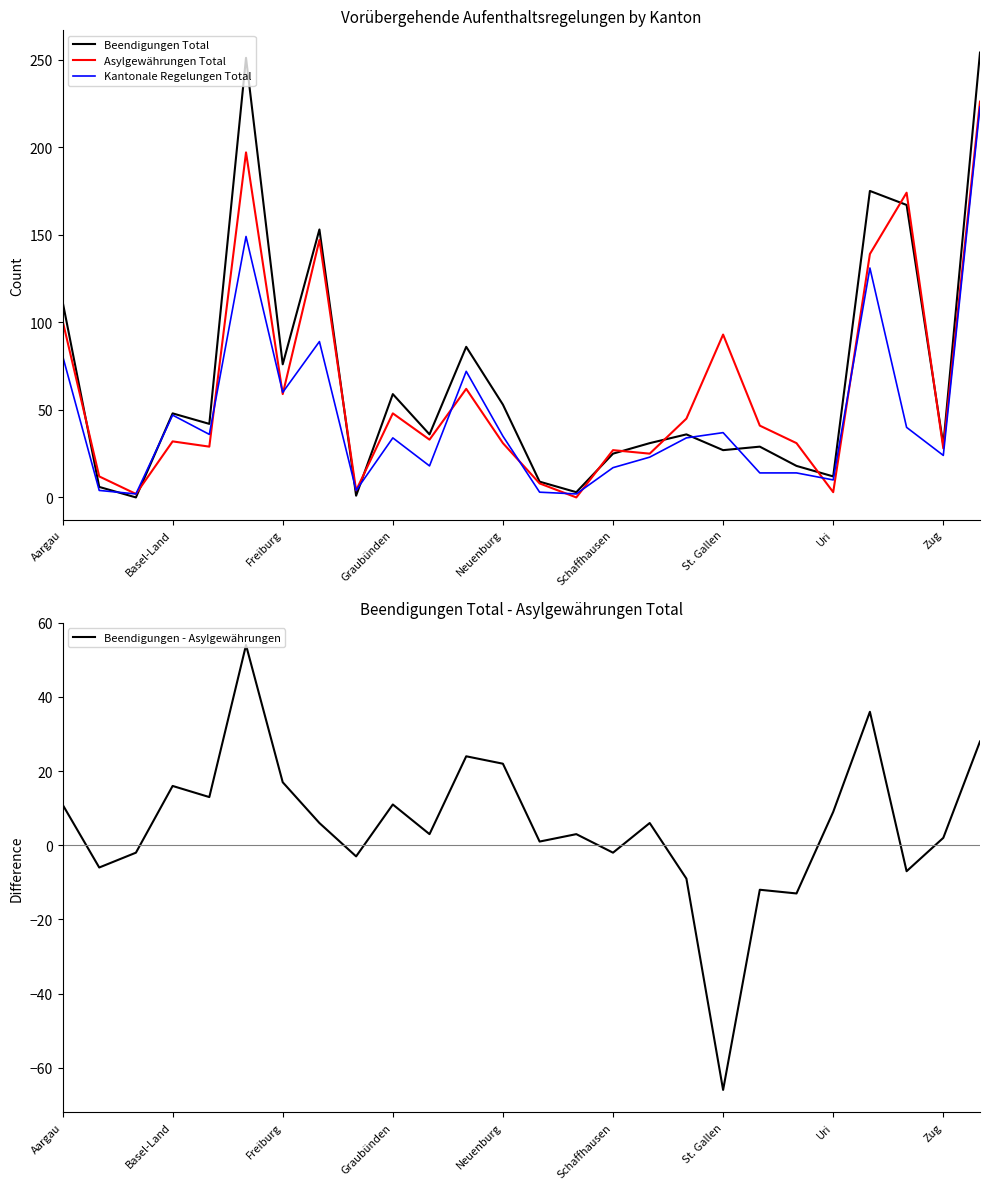

In Beendigungen - Asylgewährungen, how many points are higher than both neighbors (excluding endpoints)?

8